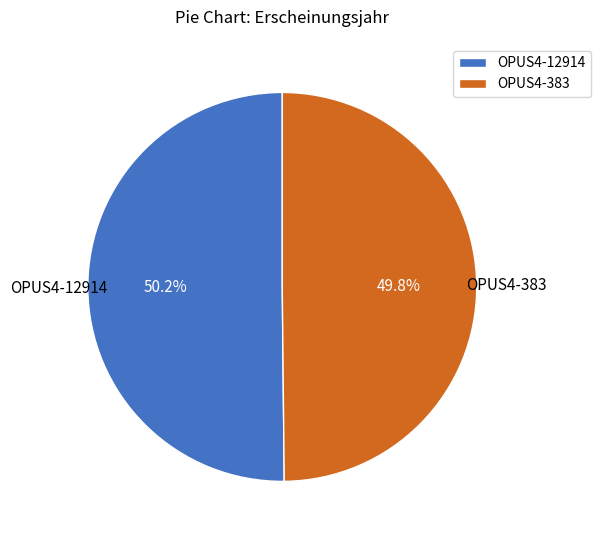

To the nearest percent, what portion does OPUS4-383 represent?

50%